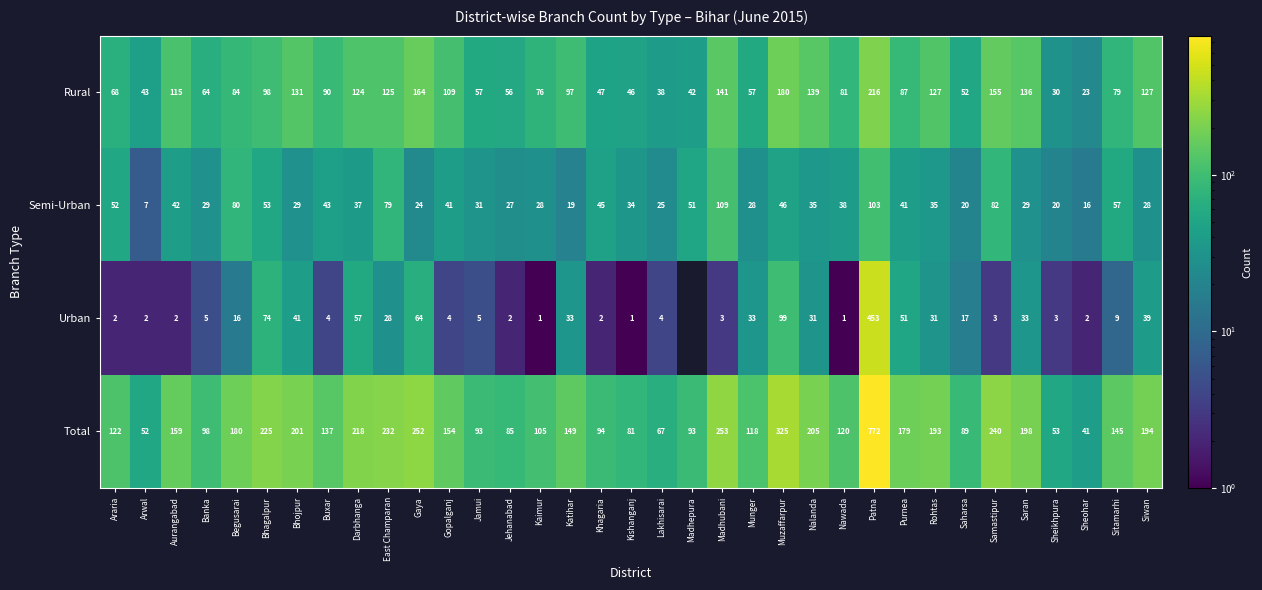

What is the minimum value for Semi-Urban?

7